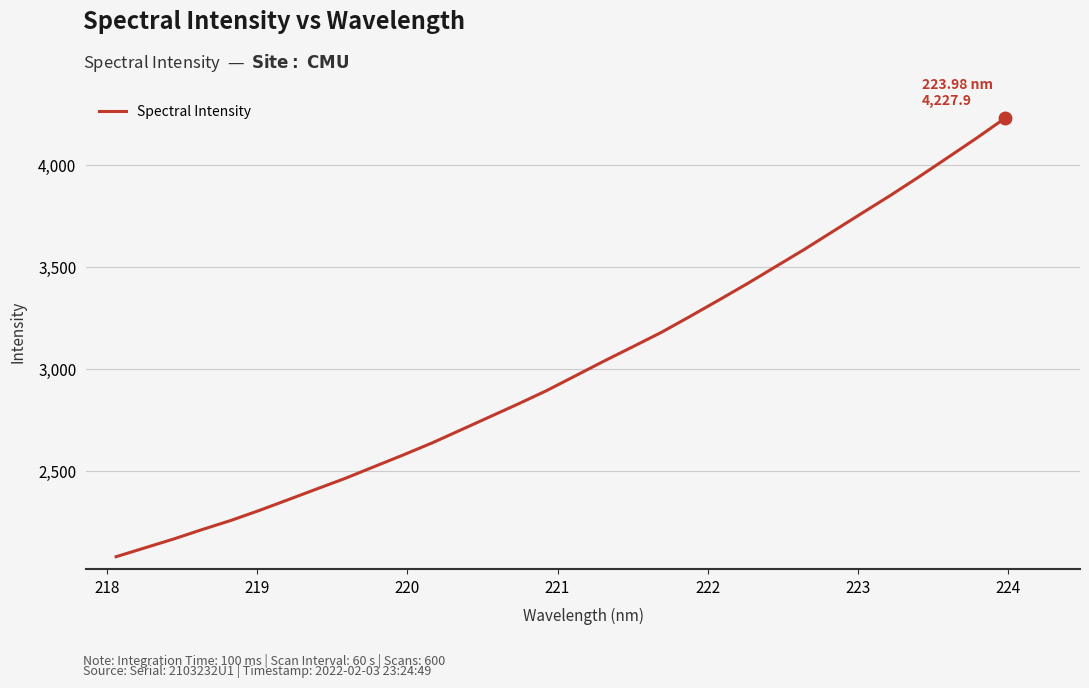

What is the greatest value displayed?

4227.9